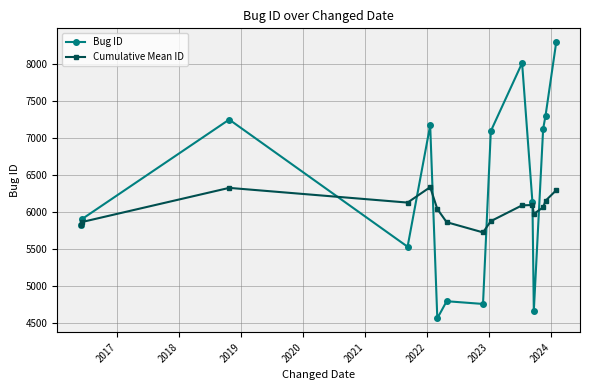

What is the value of the Bug ID point at the 10th from the left?

8014.0